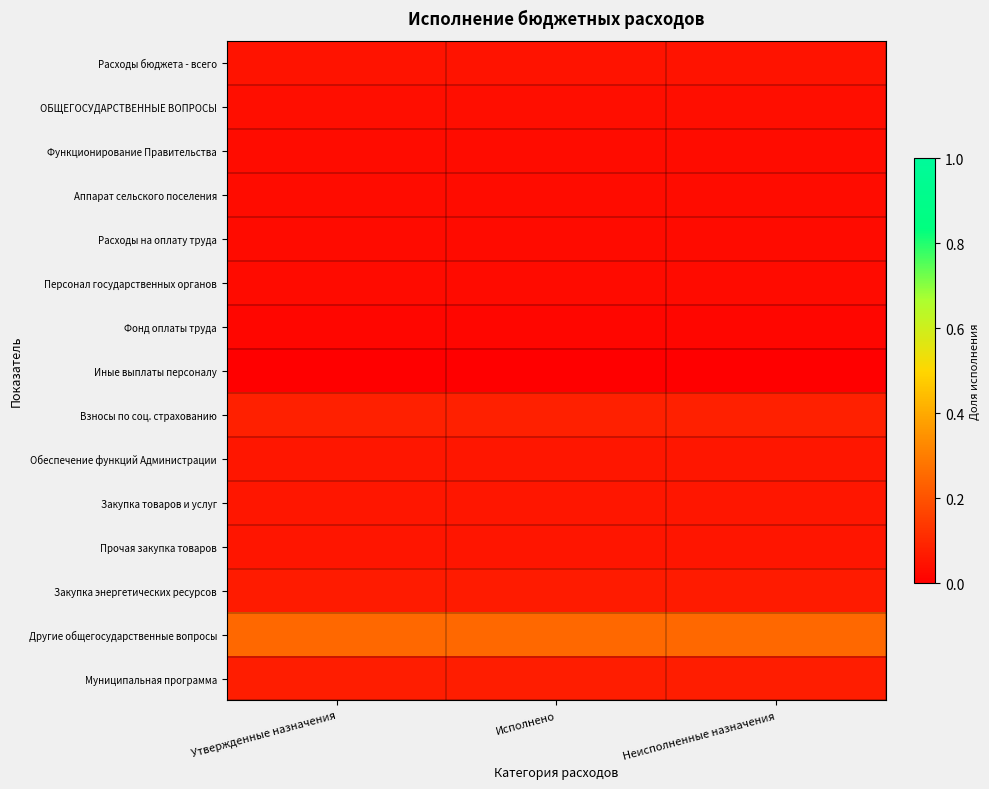

What is the greatest value displayed?

0.3